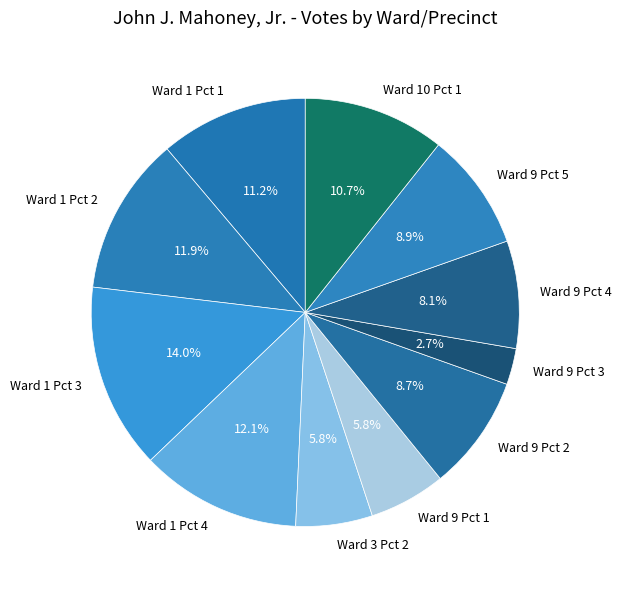

Does Ward 10 Pct 1 account for over 50% of the chart?

No